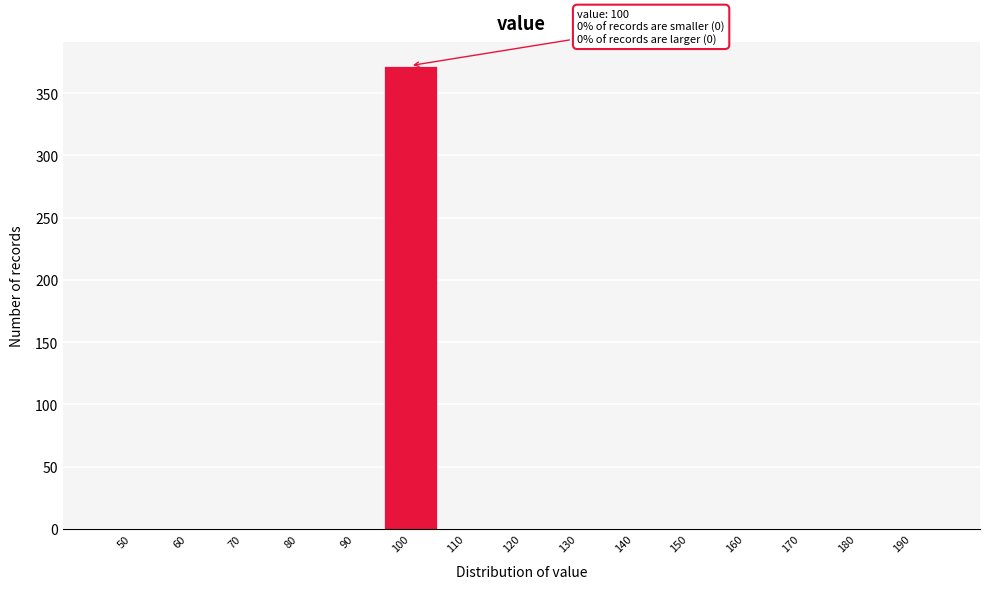

Reading right to left, list all the values displayed in this chart.

190=0	180=0	170=0	160=0	150=0	140=0	130=0	120=0	110=0	100=372	90=0	80=0	70=0	60=0	50=0